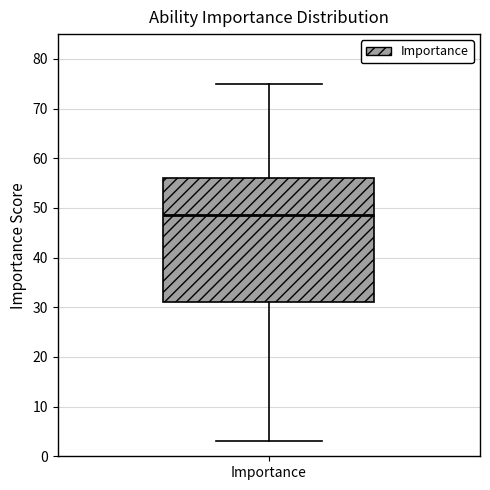

Where is the lower edge of the box for Importance on the y-axis? The values are not printed on the chart, so give them approximately, as read against the axis.

31